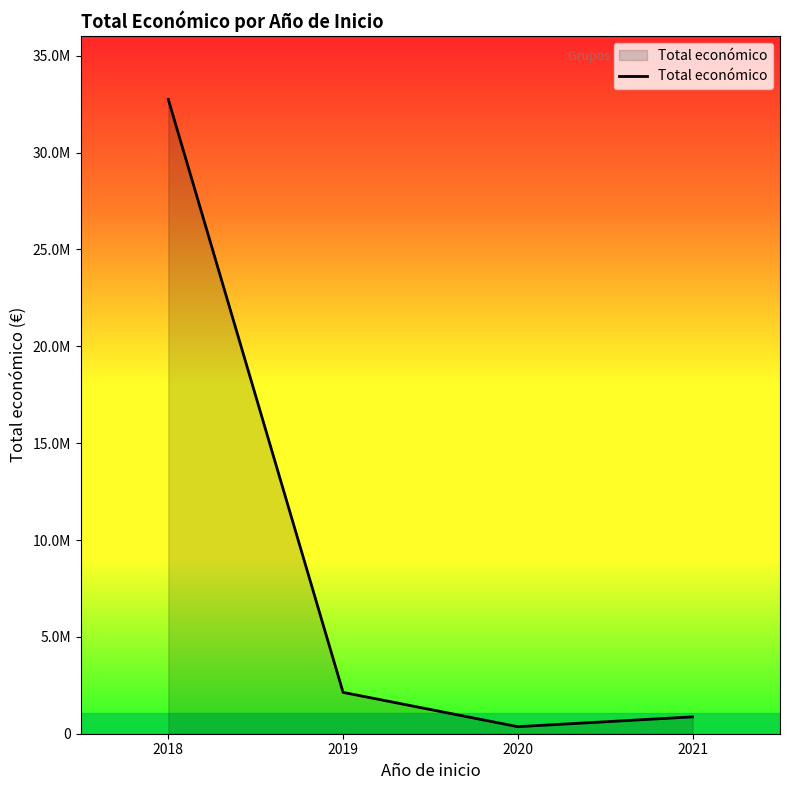

Which category has the lowest value across all series?

2020